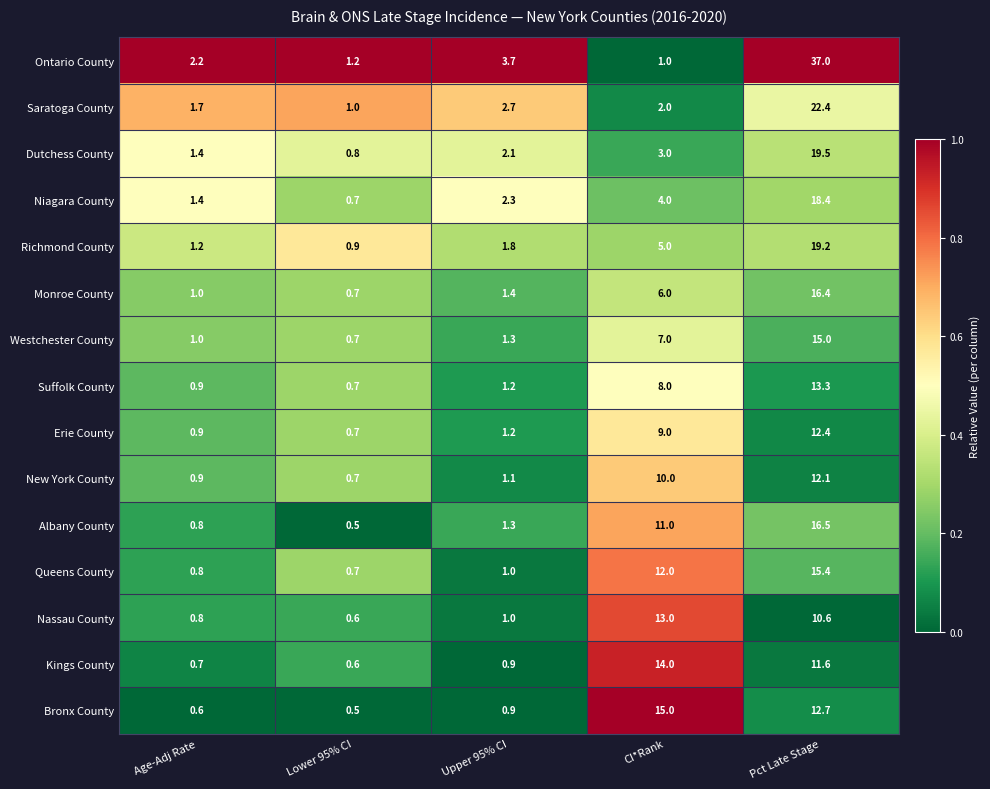

At which label does Queens County reach its minimum?

Lower 95% CI